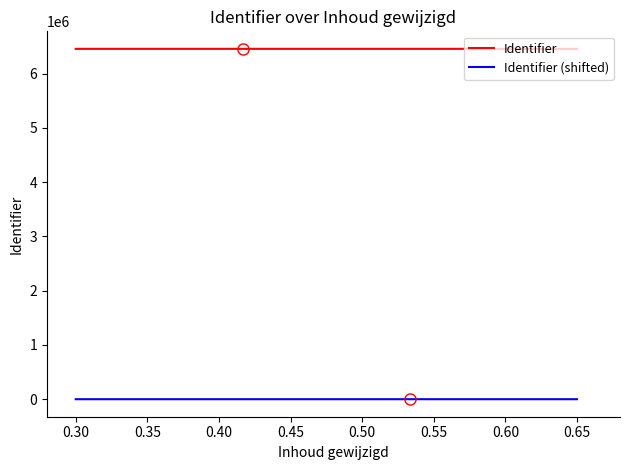

Rank the series by their maximum value, from highest to lowest.

Identifier, Identifier (shifted)